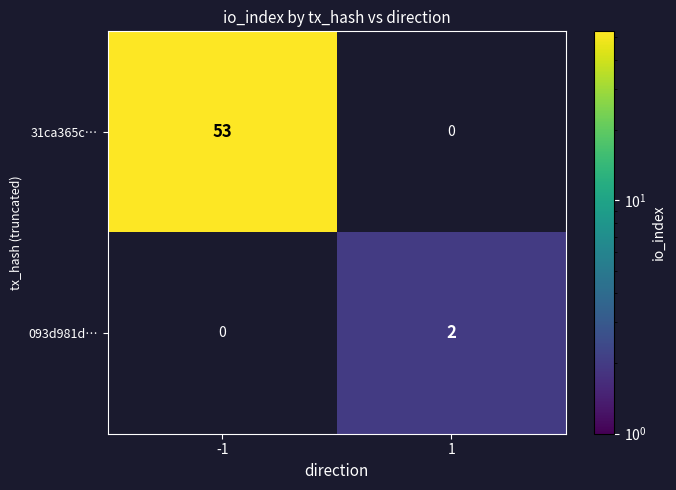

True or false: 093d981d… has a value of 1 at -1.

False